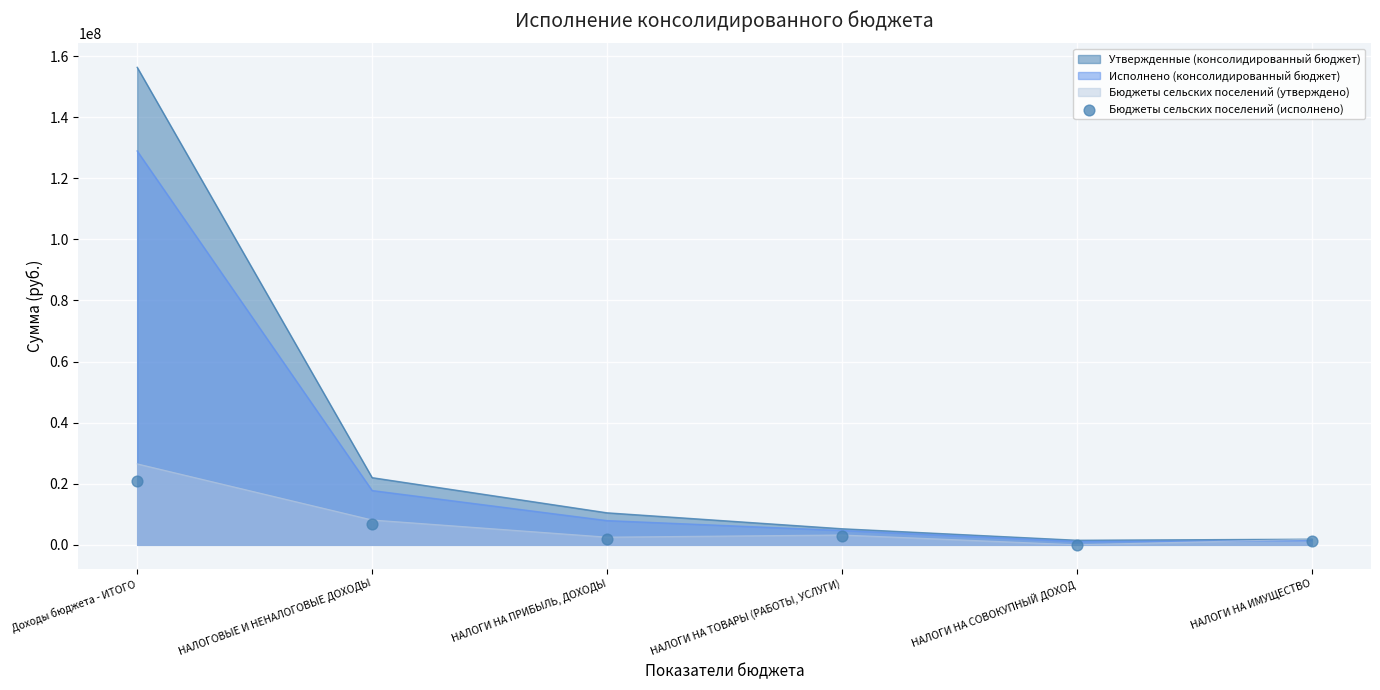

List the labels in order of Утвержденные (консолидированный бюджет) value, largest first.

Доходы бюджета - ИТОГО, НАЛОГОВЫЕ И НЕНАЛОГОВЫЕ ДОХОДЫ, НАЛОГИ НА ПРИБЫЛЬ, ДОХОДЫ, НАЛОГИ НА ТОВАРЫ (РАБОТЫ, УСЛУГИ), НАЛОГИ НА ИМУЩЕСТВО, НАЛОГИ НА СОВОКУПНЫЙ ДОХОД